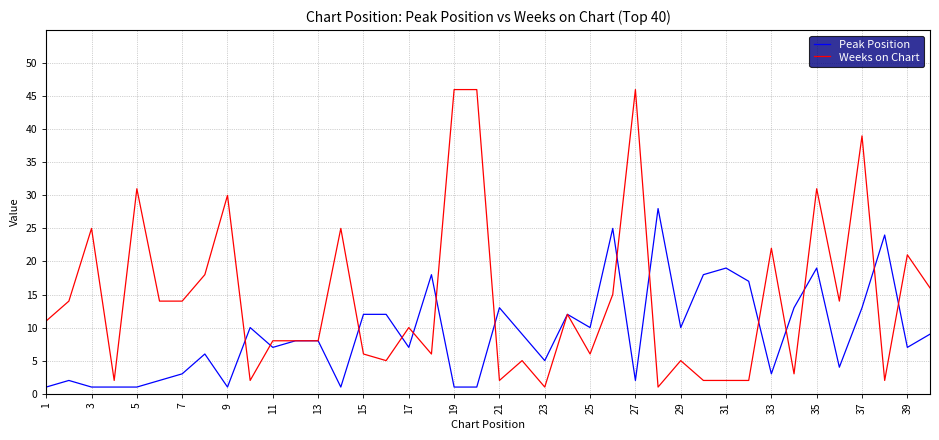

What is the average value of the Weeks on Chart series?

14